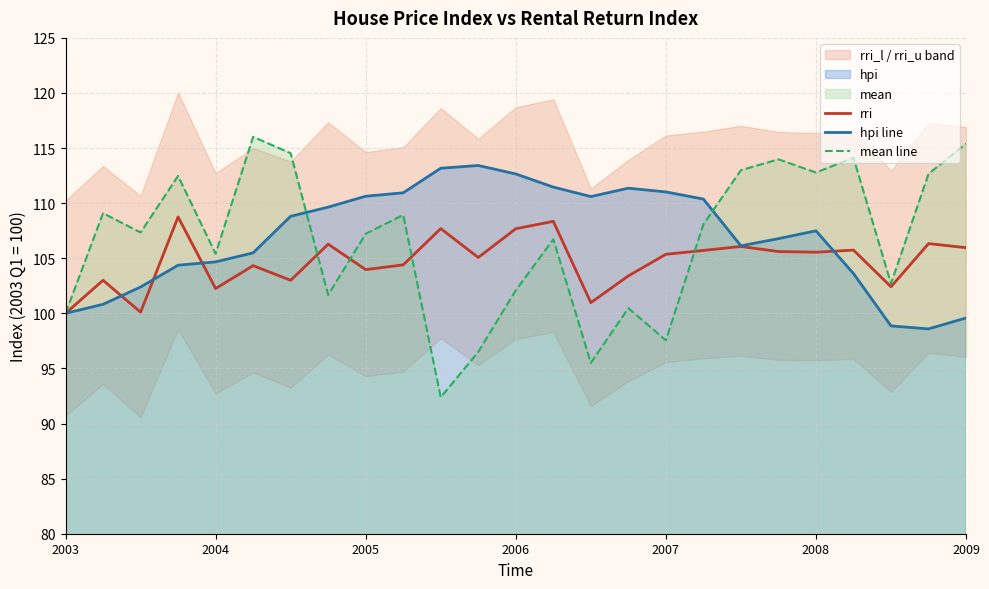

How many data points in rri are less than 105?

11